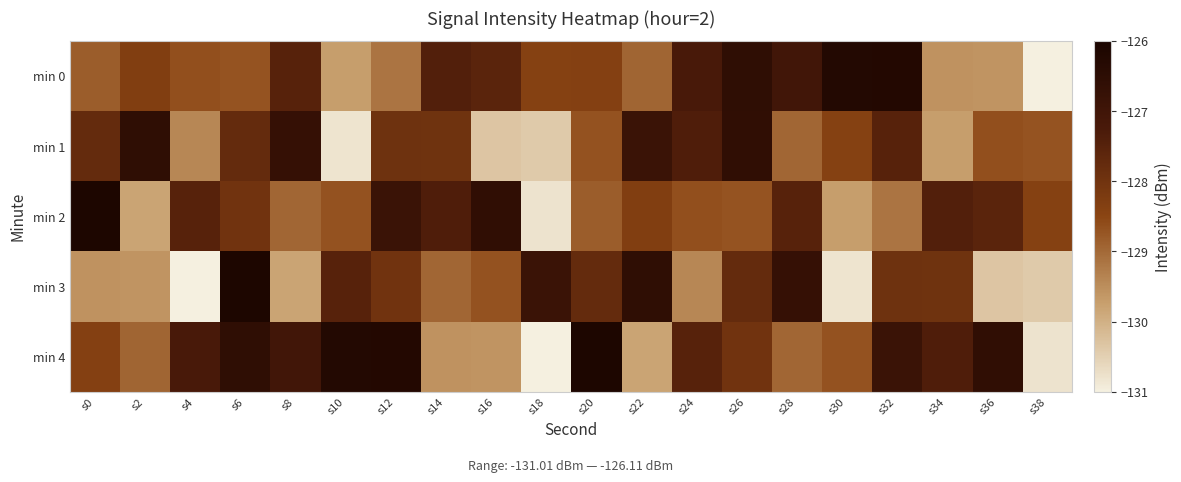

At which category is the sum across all series the highest?

s6